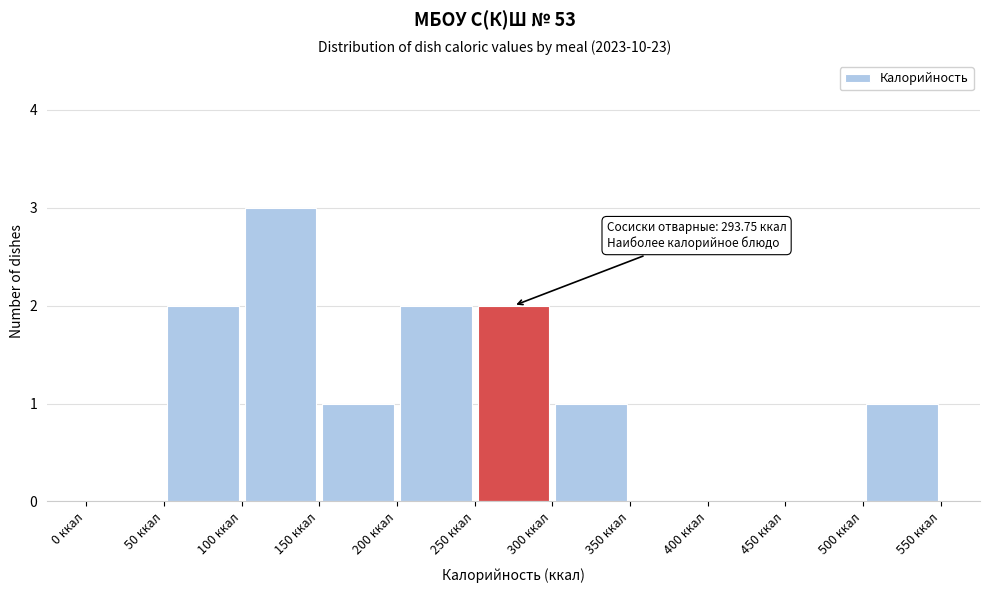

Which range on the x-axis has the tallest bar?

100 to 150